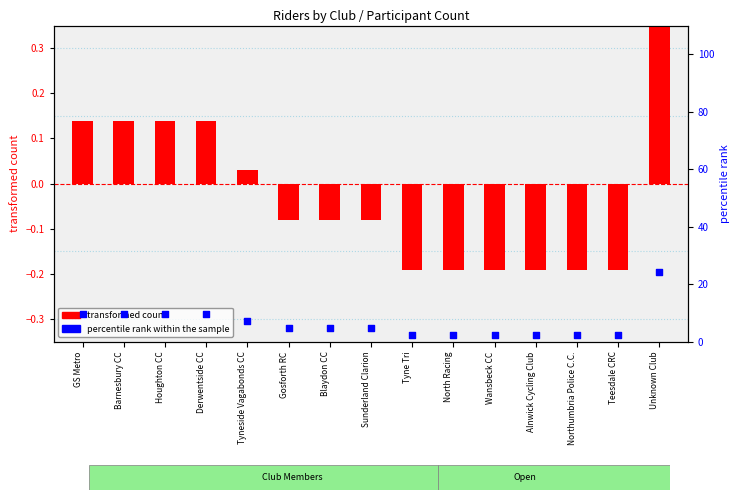

Which series has the widest spread of Y values?

percentile rank within the sample